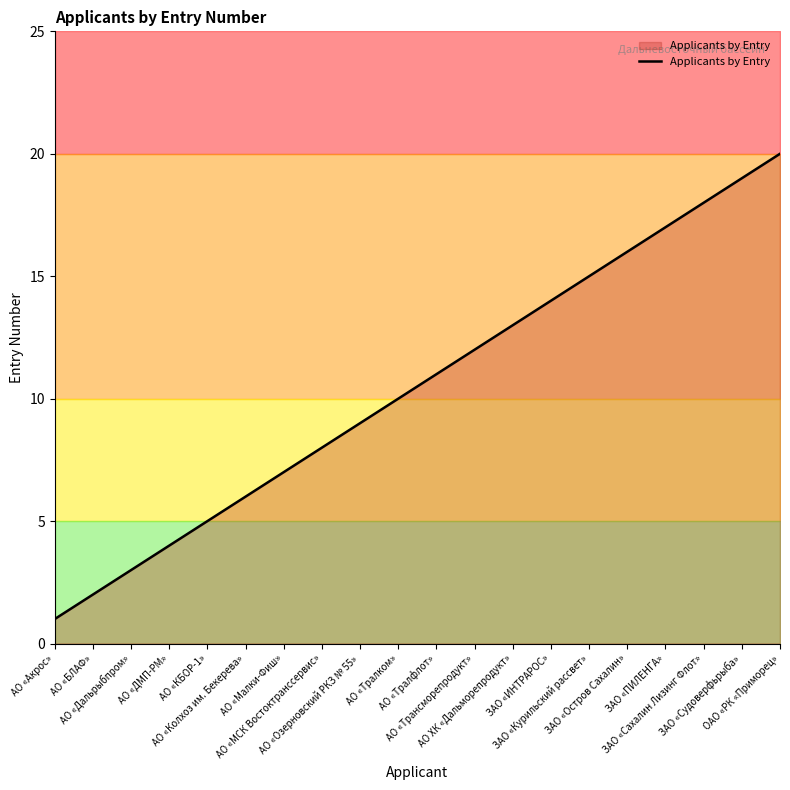

What is the change in value from АО «ДМП-РМ» to ОАО «РК «Приморец»?

+16